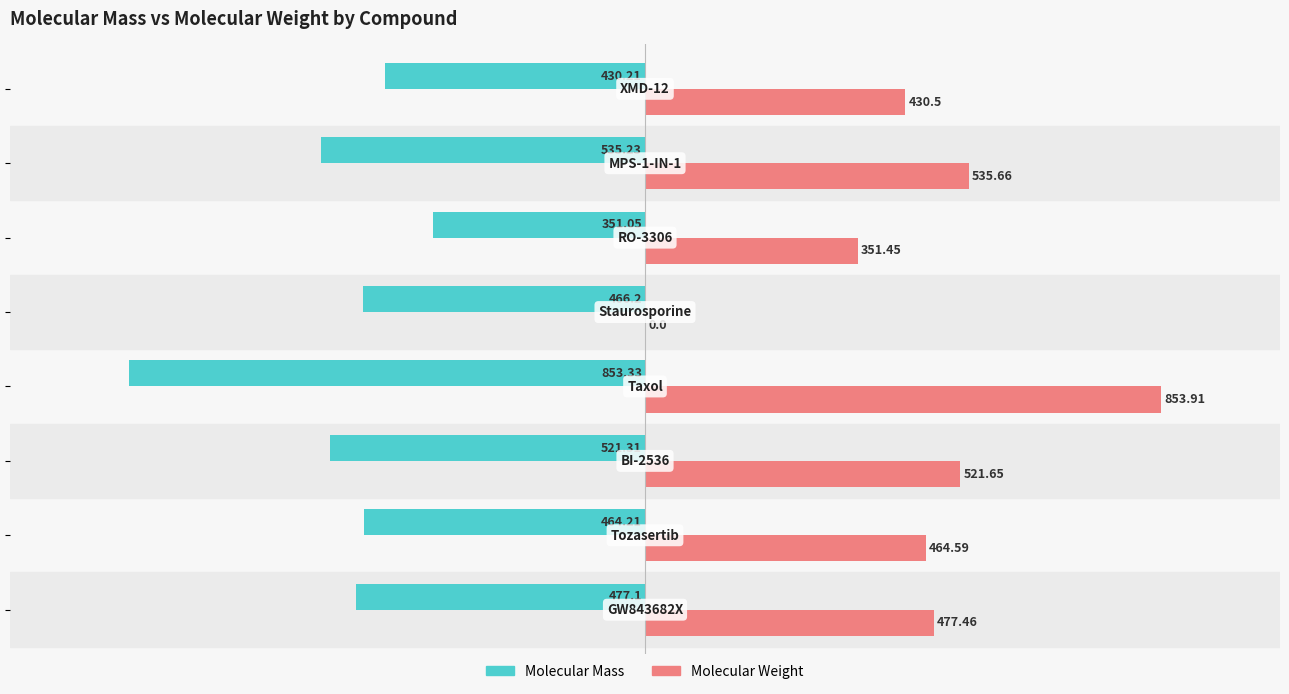

What is the sum of all Molecular Weight values?

3635.2